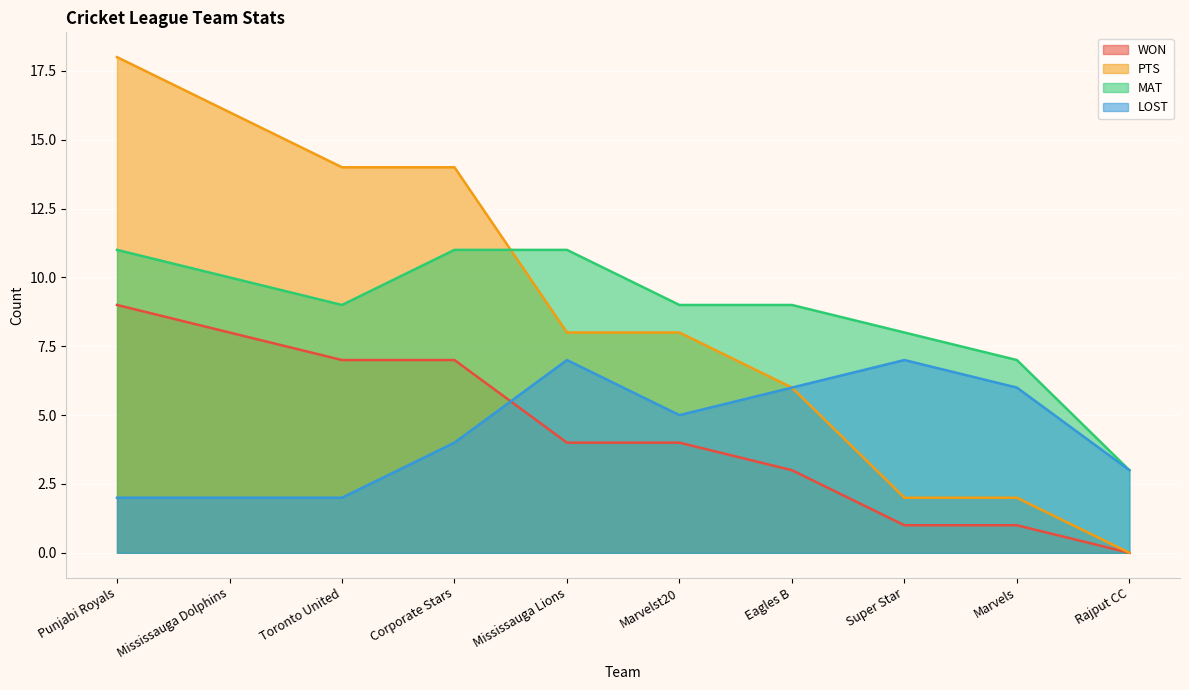

True or false: WON and PTS cross at least once.

False